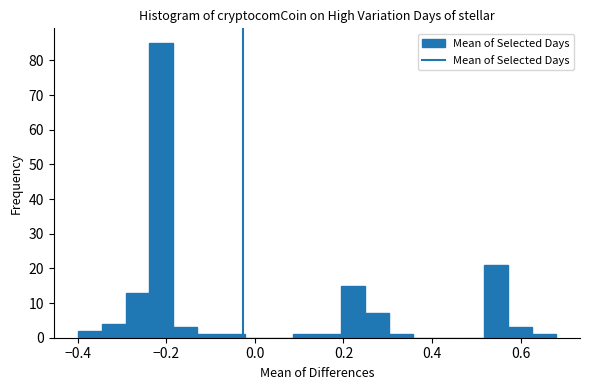

Around what value on the x-axis is the tallest bar? Give the approximate position of its centre, as read against the axis.

-0.22